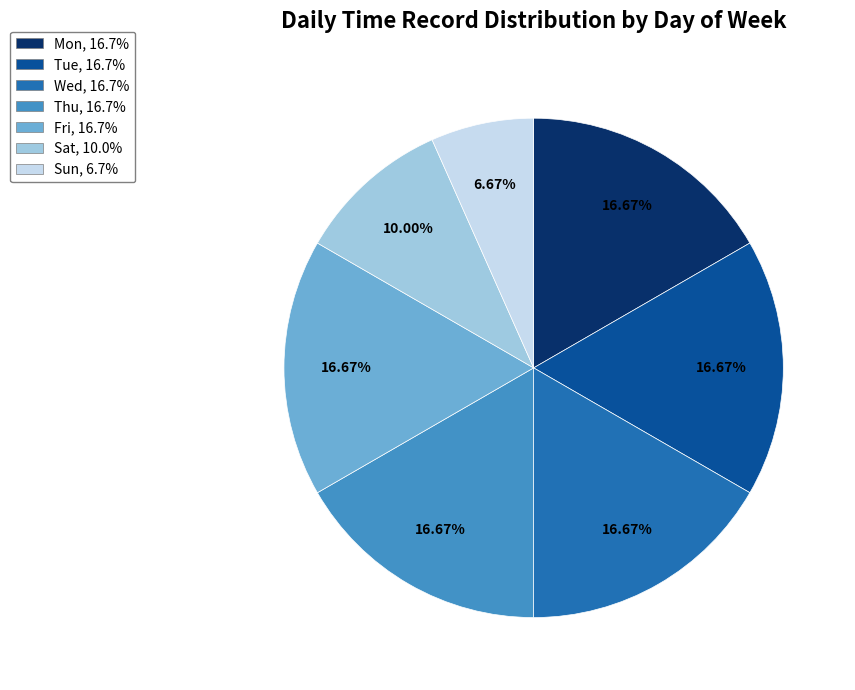

How many slices are in this pie chart?

7